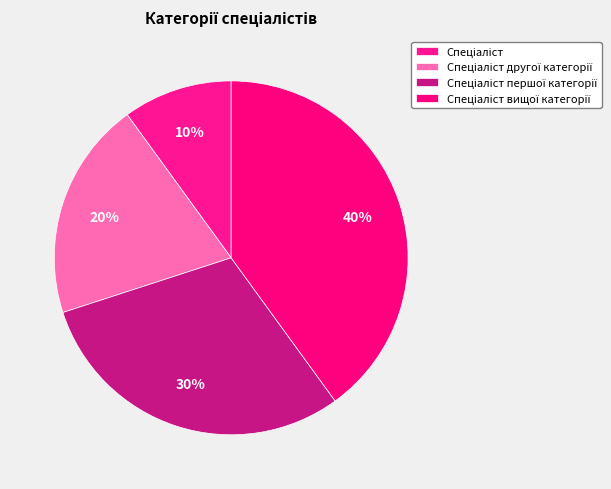

Do Спеціаліст and Спеціаліст першої категорії together represent more than half of the pie?

No